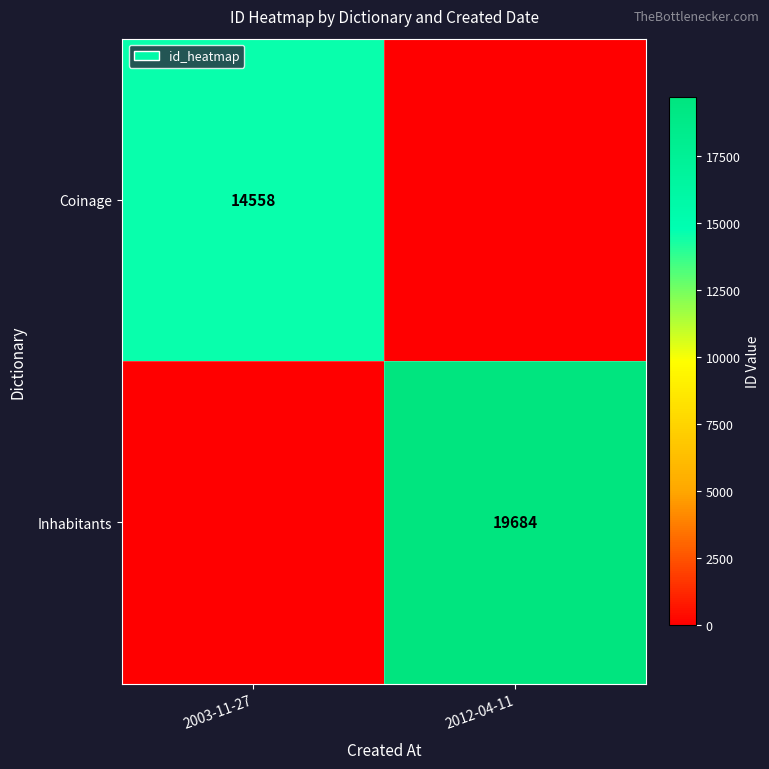

What is the total value across all series at 2012-04-11?

19684